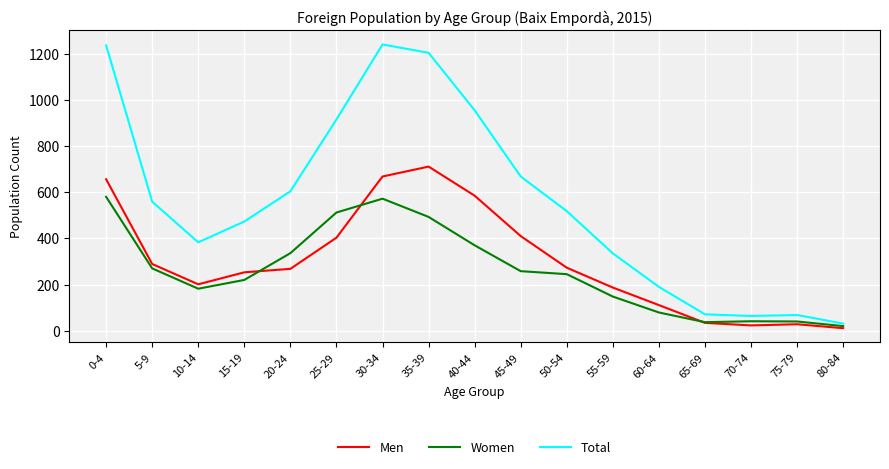

Where does the Women series first go above 245?

0-4